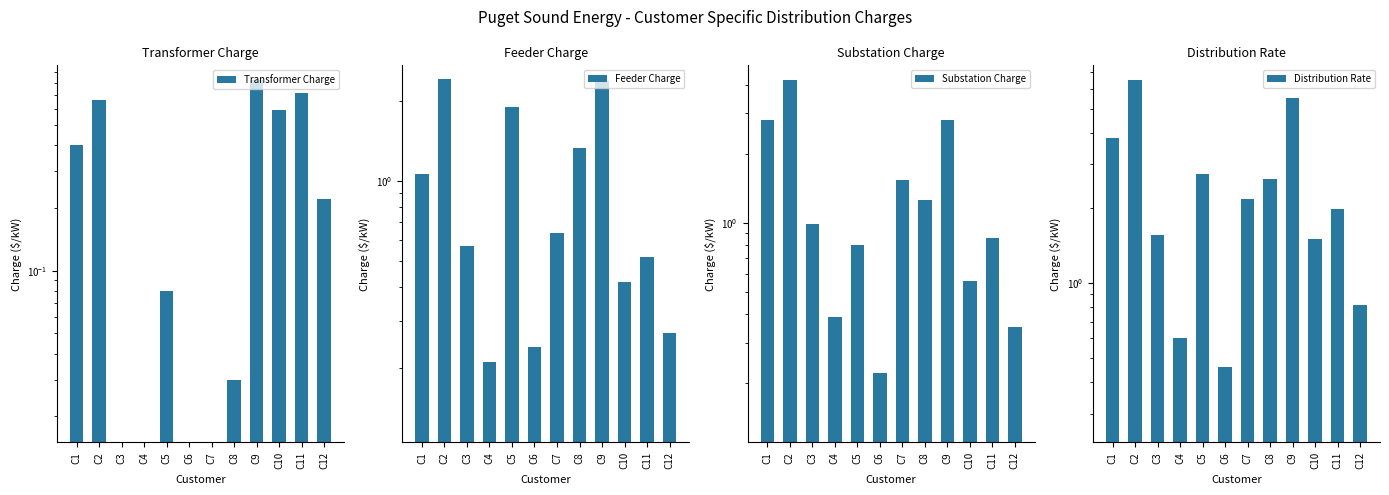

Which label corresponds to the smallest value in the chart?

C3